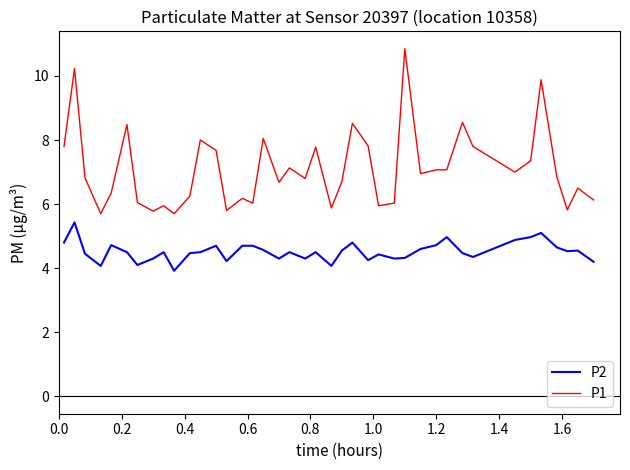

Is this an area chart (filled region under the line)?

No